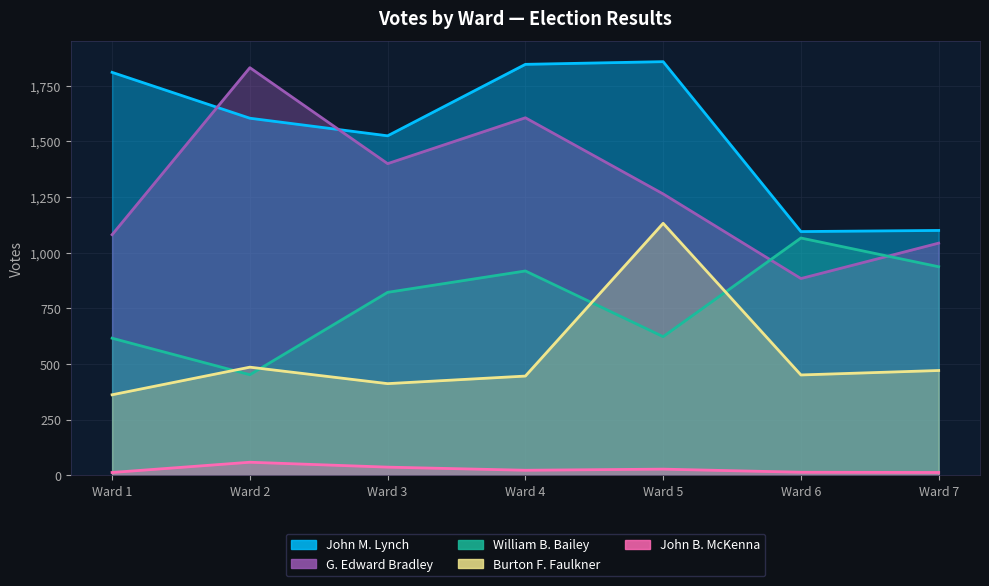

Which has a higher value, Ward 7 or Ward 5?

Ward 5